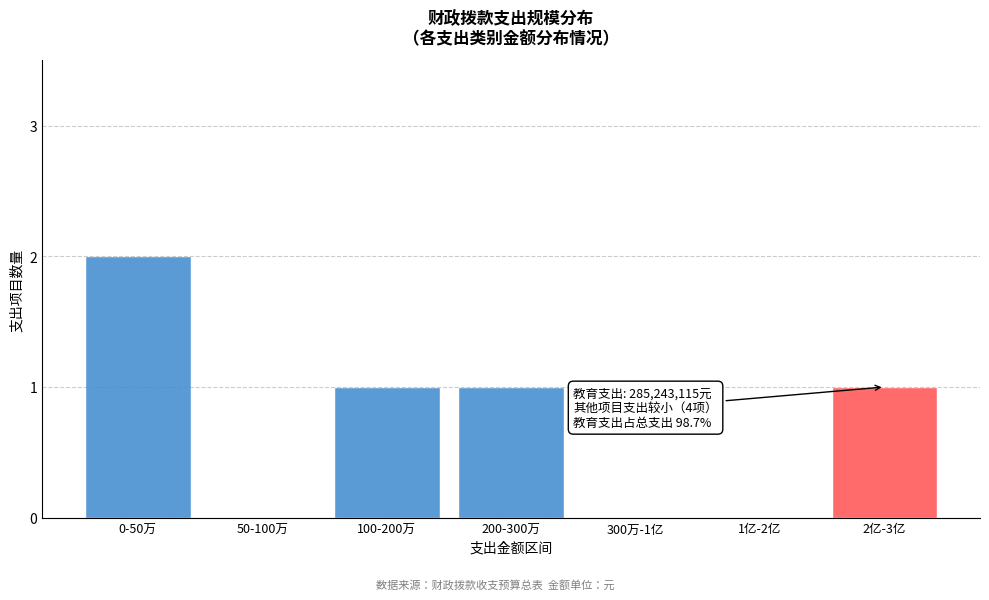

Reading right to left, transcribe all the data shown in this chart.

2亿-3亿=1	1亿-2亿=0	300万-1亿=0	200-300万=1	100-200万=1	50-100万=0	0-50万=2